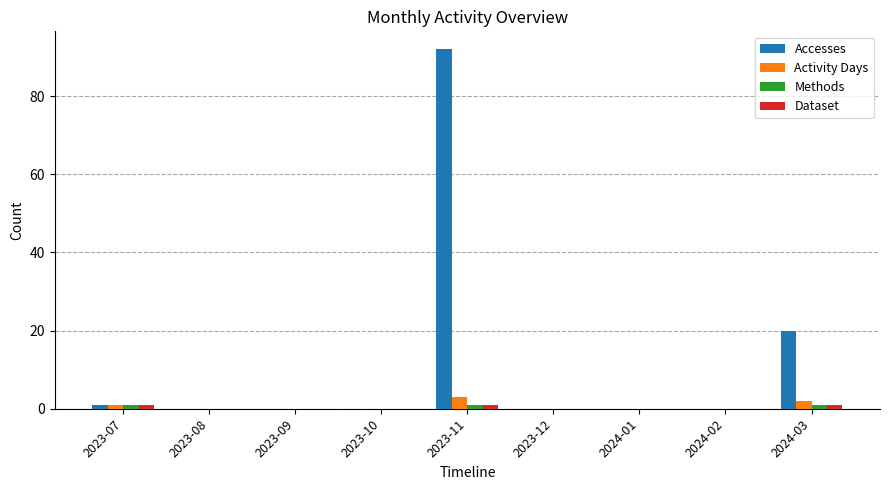

Reading left to right, transcribe all the data shown in this chart.

Accesses: 1	0	0	0	92	0	0	0	20
Activity Days: 1	0	0	0	3	0	0	0	2
Methods: 1	0	0	0	1	0	0	0	1
Dataset: 1	0	0	0	1	0	0	0	1